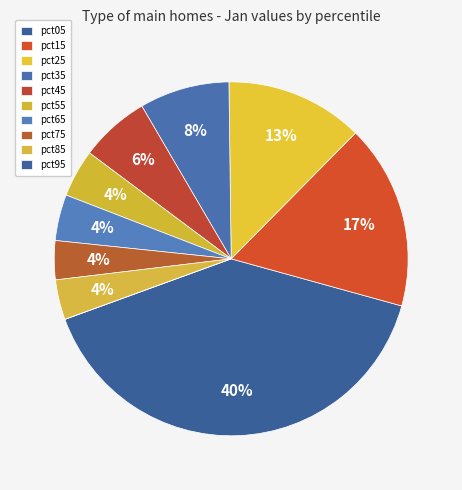

How many slices are in this pie chart?

10